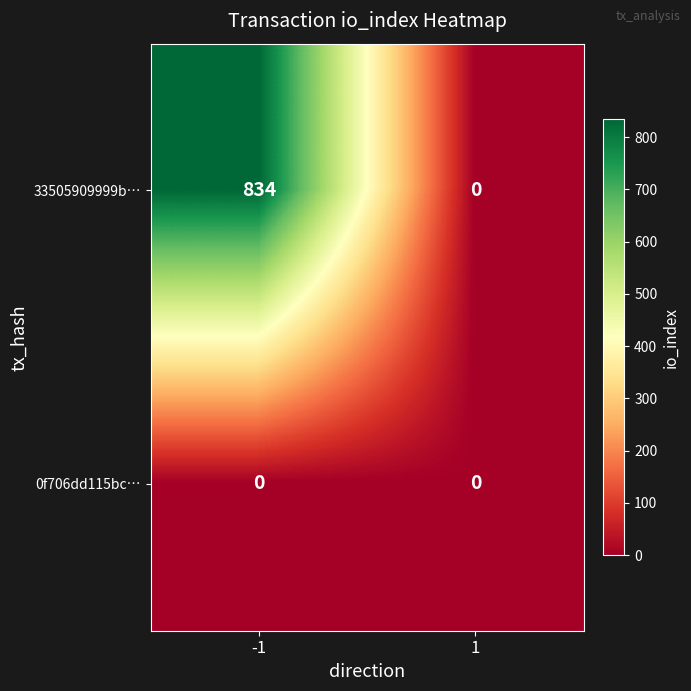

List the series in order of their overall mean, lowest first.

0f706dd115bc…, 33505909999b…